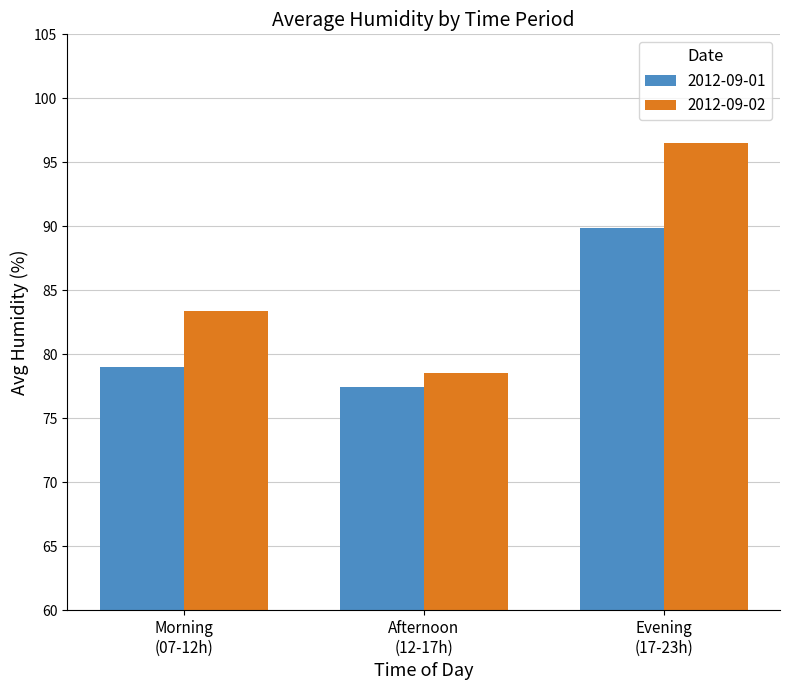

Which category has the highest value across all series?

Evening
(17-23h)